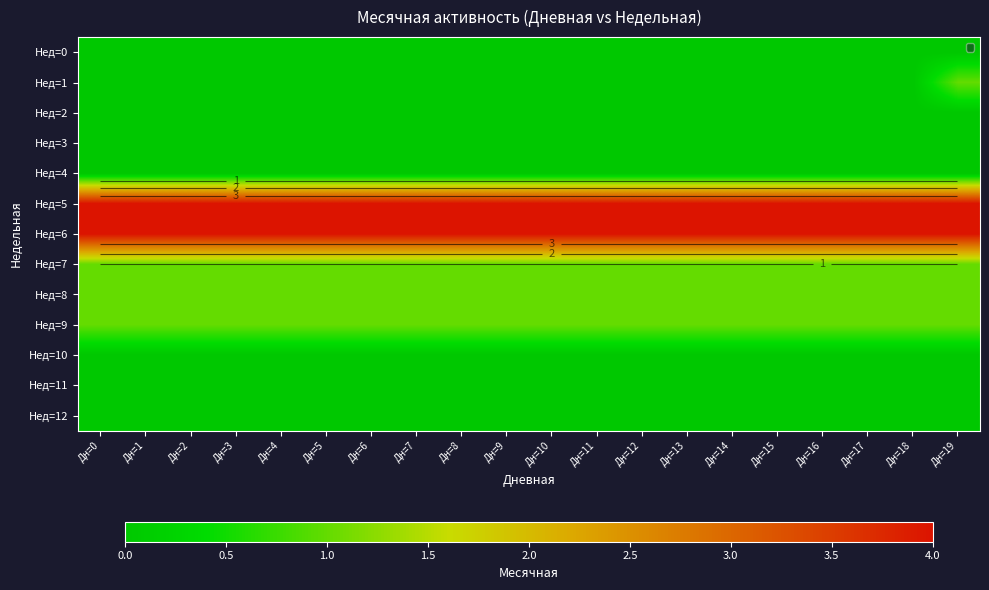

Which category has the lowest value across all series?

Дн=0